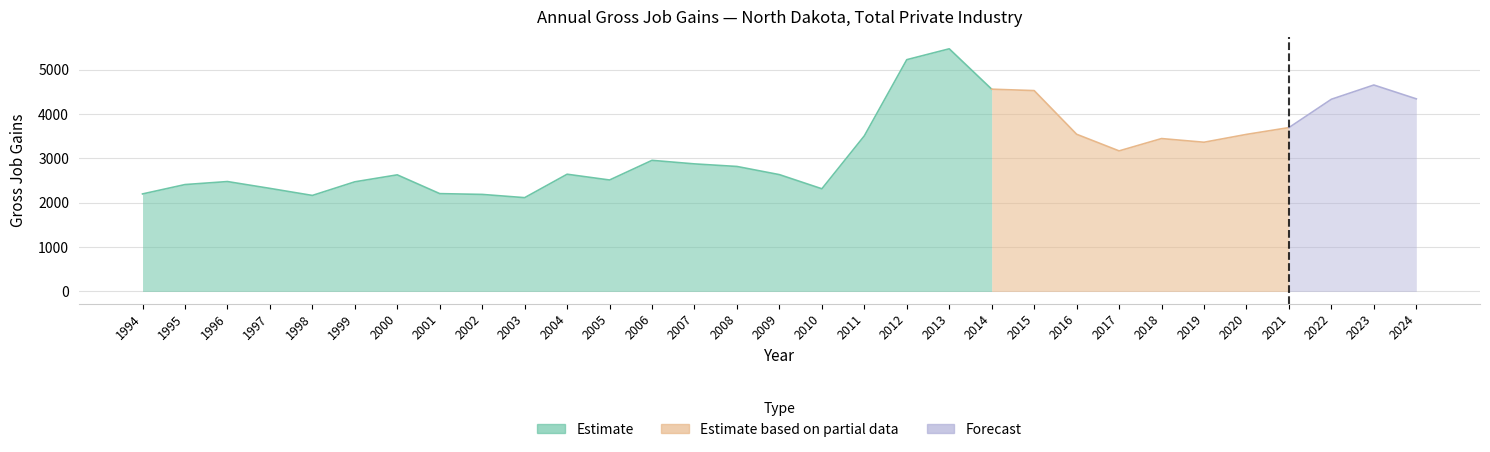

Does the chart have visible grid lines?

Yes